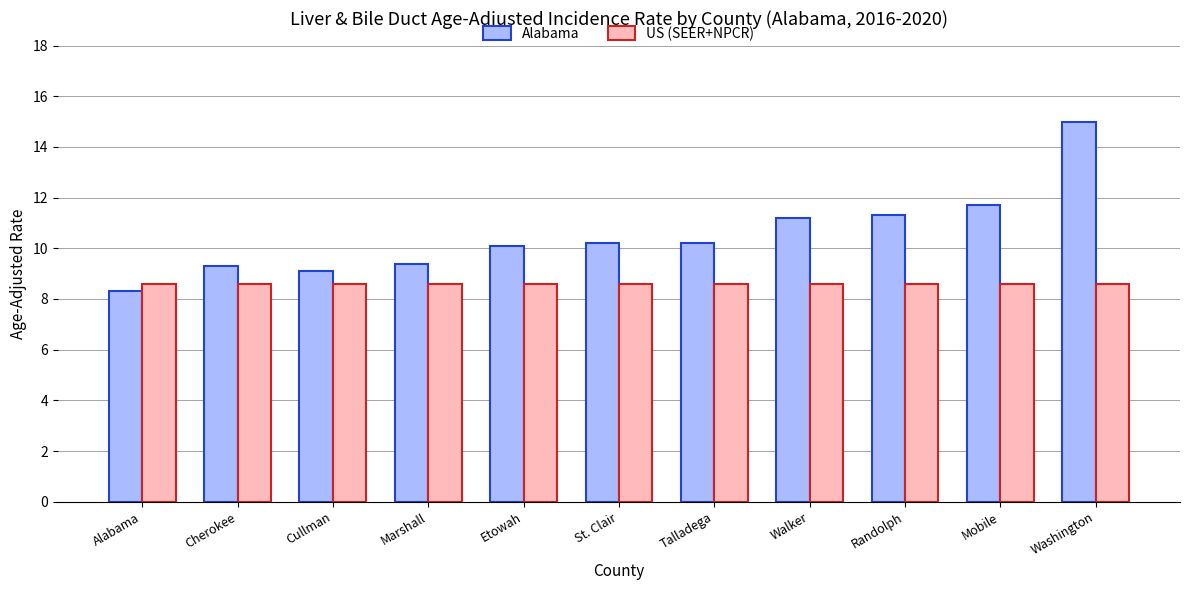

How many categories are shown in the chart?

11